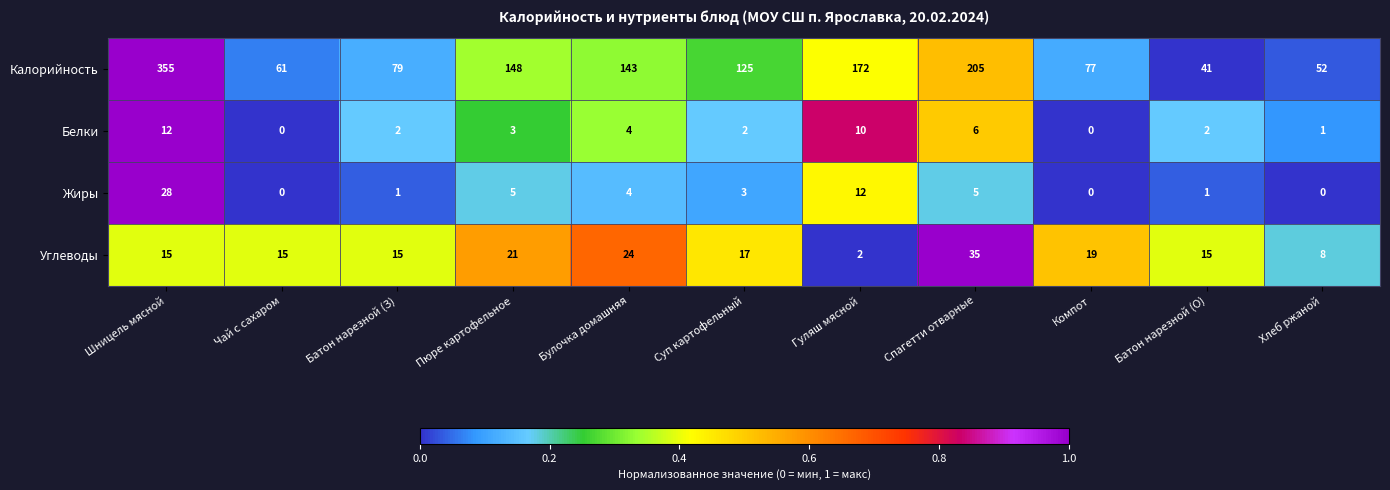

The value of Калорийность at Гуляш мясной is 172. True or false?

True